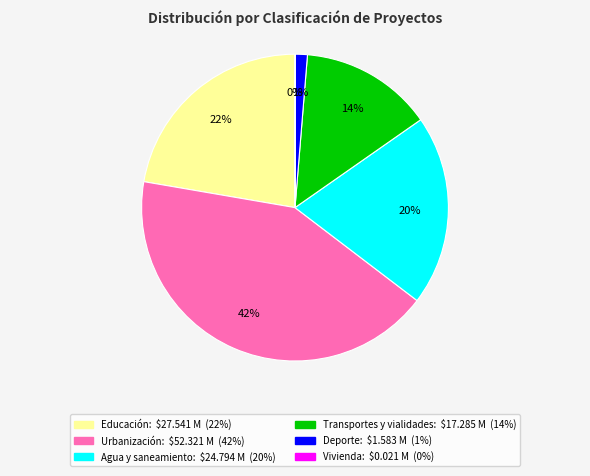

The Educación slice represents 15% of the pie. True or false?

False